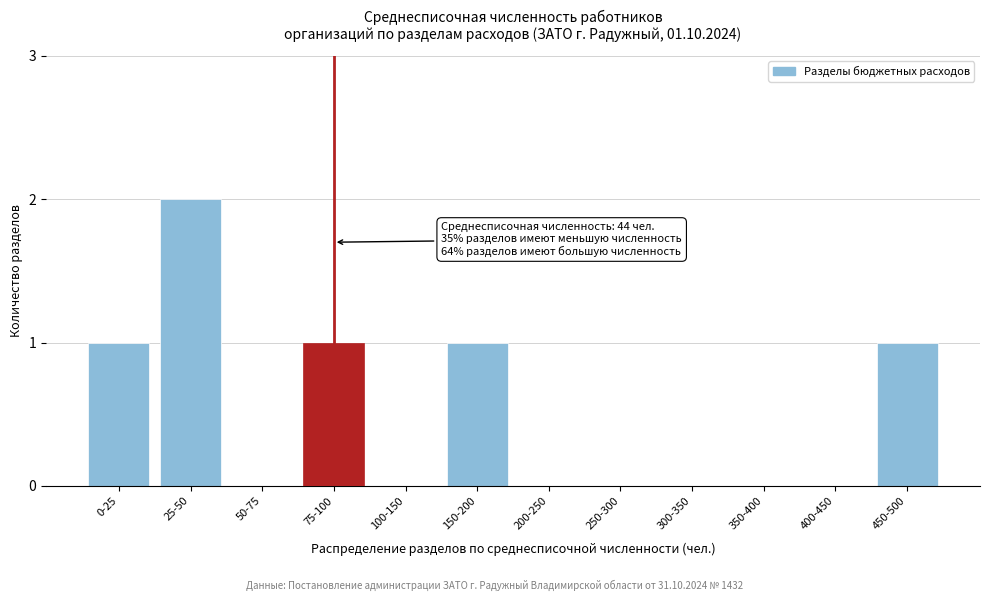

Reading left to right, extract all data points from this chart.

0-25=1	25-50=2	50-75=0	75-100=1	100-150=0	150-200=1	200-250=0	250-300=0	300-350=0	350-400=0	400-450=0	450-500=1